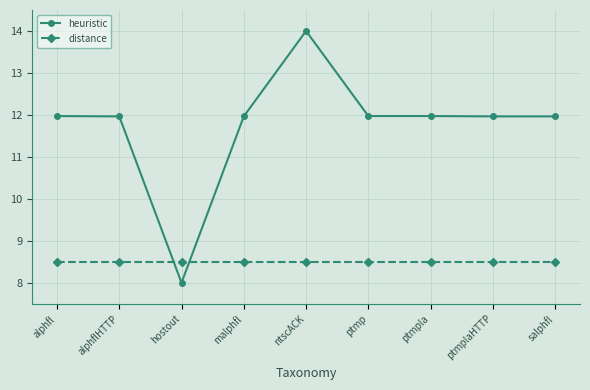

What is the difference between the highest and lowest values at ptmpla?

3.5